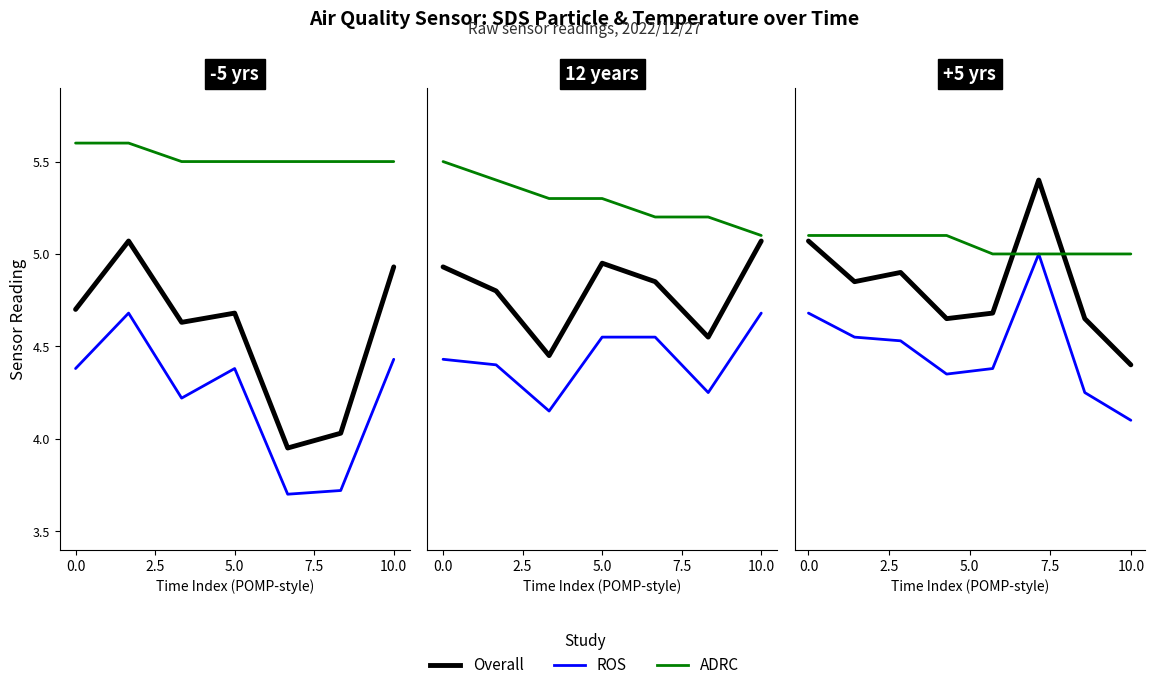

True or false: Temp has more than 1 points higher than both neighbors.

False